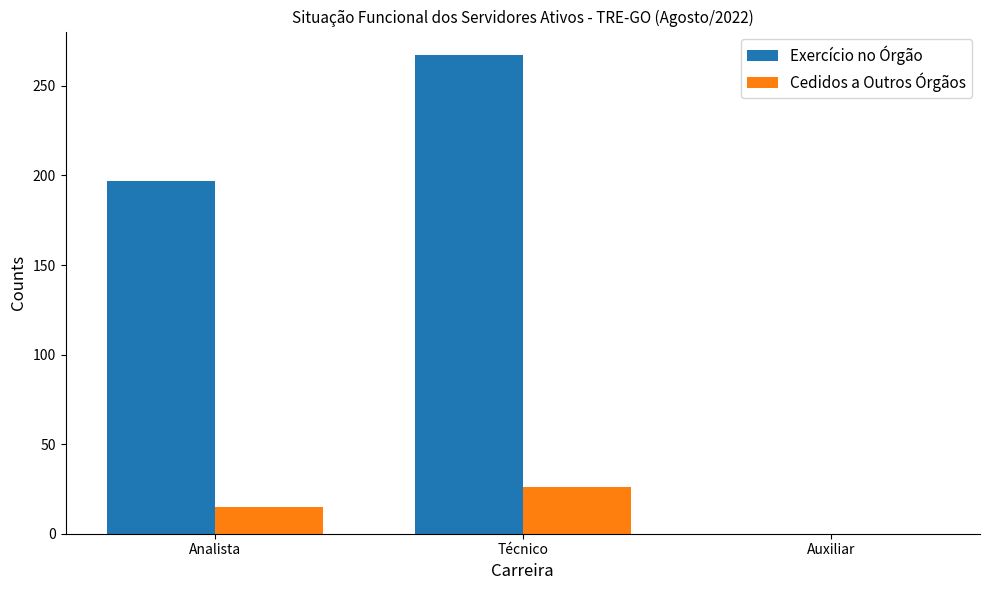

The Exercício no Órgão series shows -106 at Auxiliar. True or false?

False